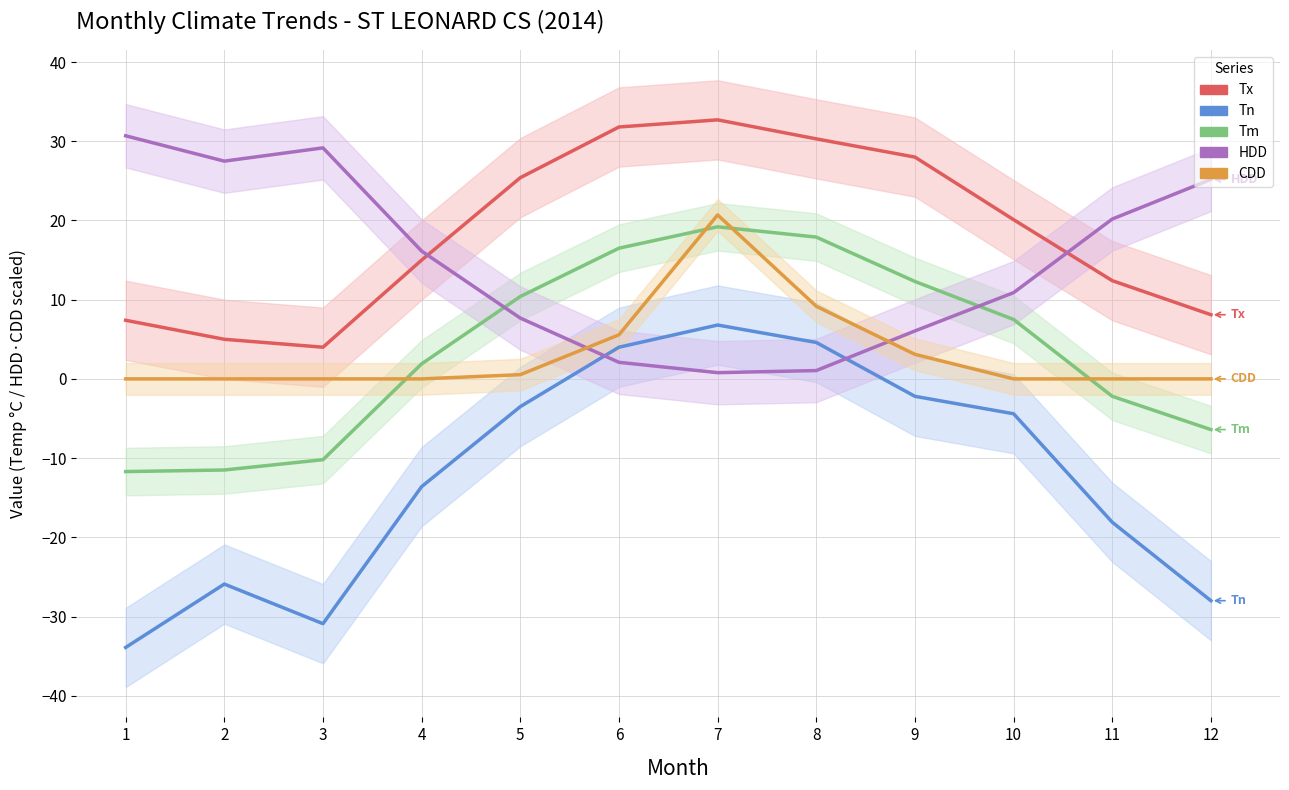

What is the lowest value of the HDD series?

0.8